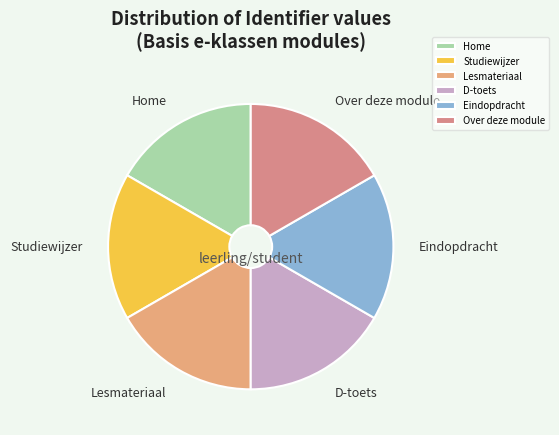

Does Lesmateriaal represent more than half of the total?

No